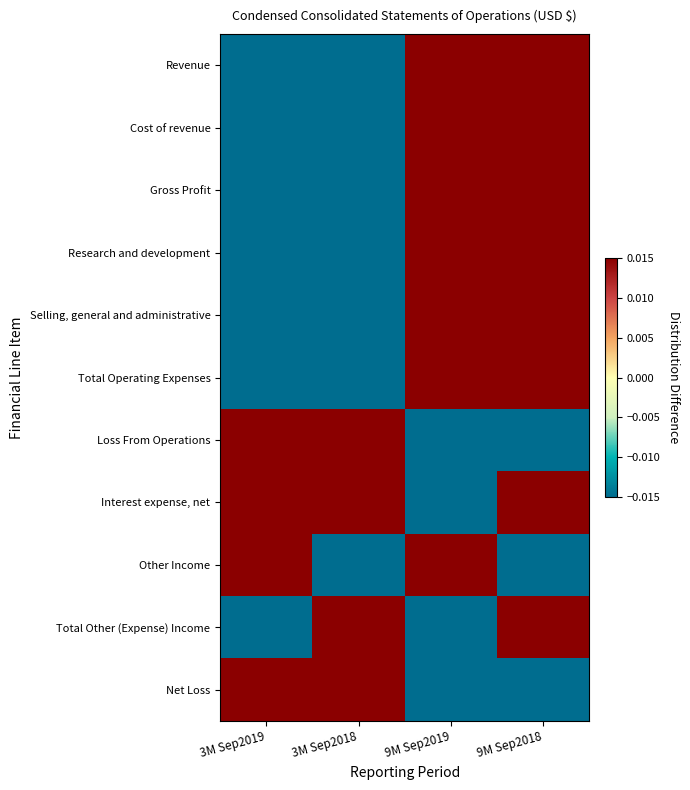

At which category is the sum across all series the highest?

9M Sep2018